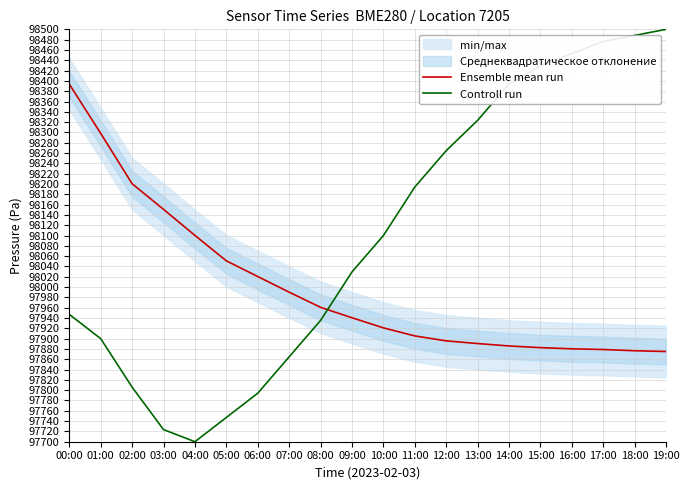

List the labels in order of Ensemble mean run value, largest first.

00:00, 01:00, 02:00, 03:00, 04:00, 05:00, 06:00, 07:00, 08:00, 09:00, 10:00, 11:00, 12:00, 13:00, 14:00, 15:00, 16:00, 17:00, 18:00, 19:00